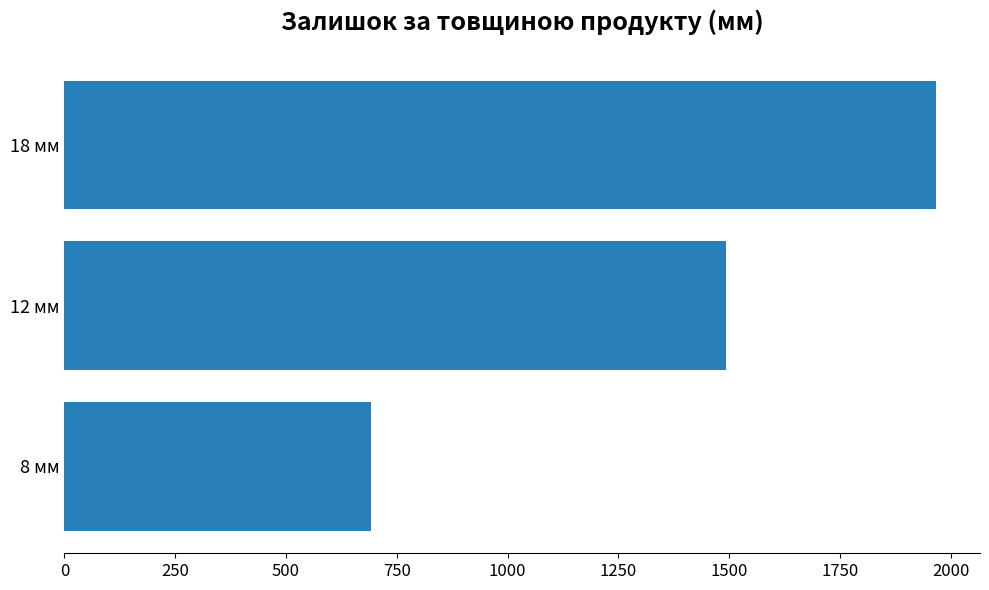

What is the greatest value displayed?

1968